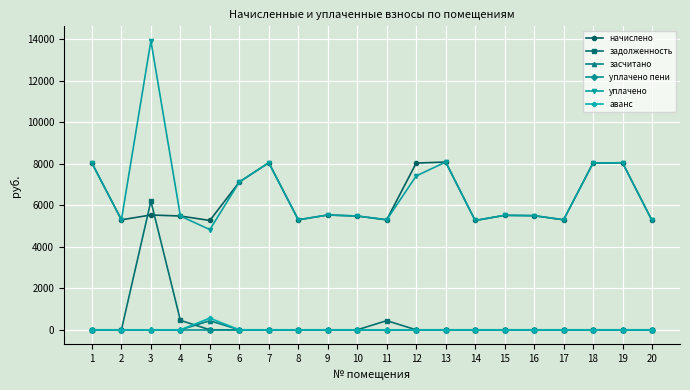

What is the difference between the highest and lowest values at 10?

5481.4